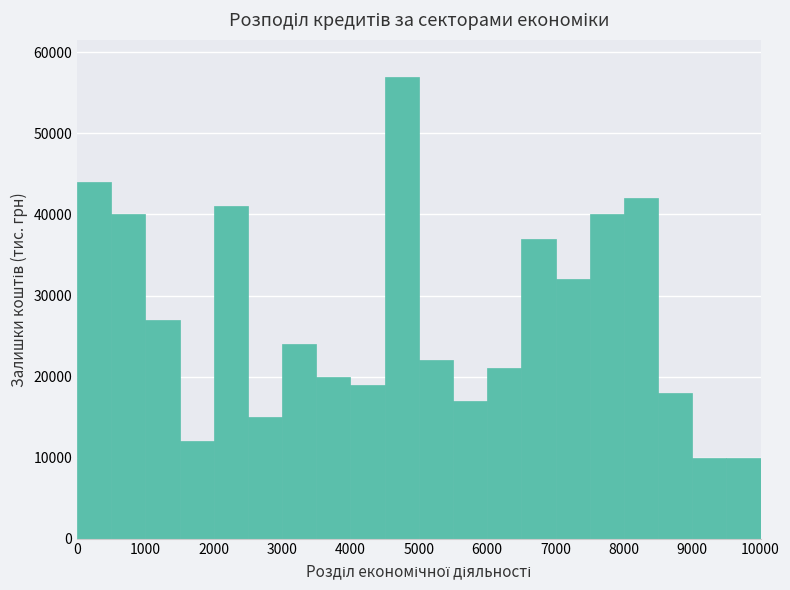

Over which range of the x-axis is the bar tallest?

4500 to 5000